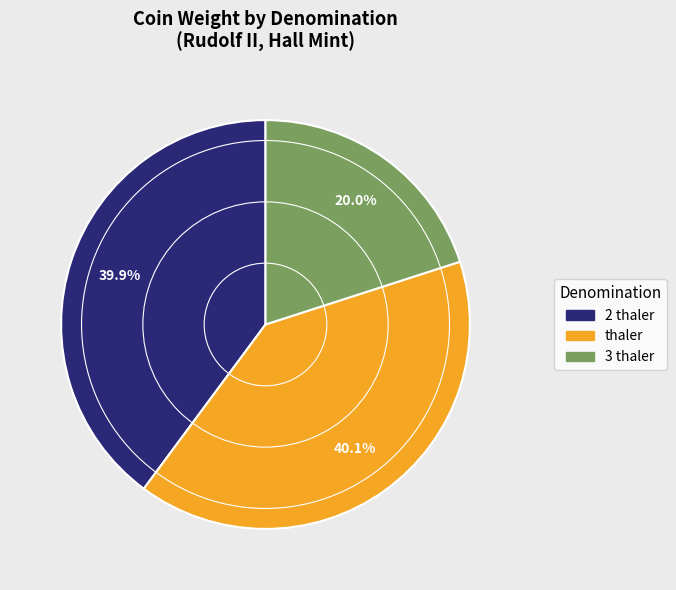

Is there a majority slice in this chart?

No